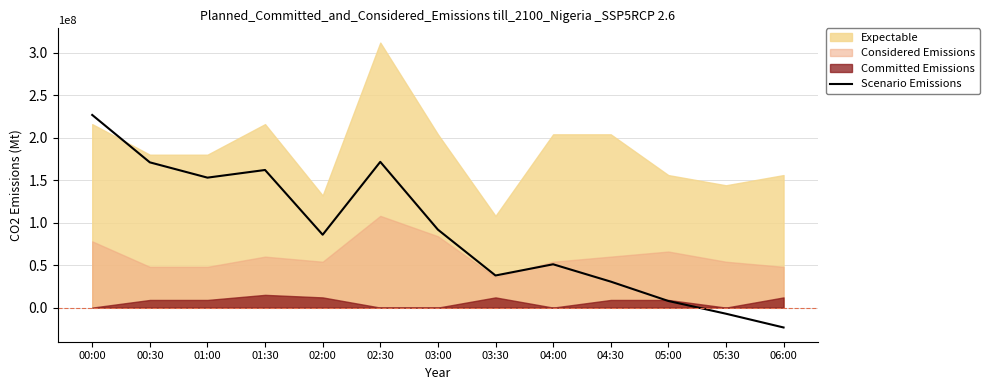

The chart shows a value of 228374552.1 at 01:00. True or false?

False